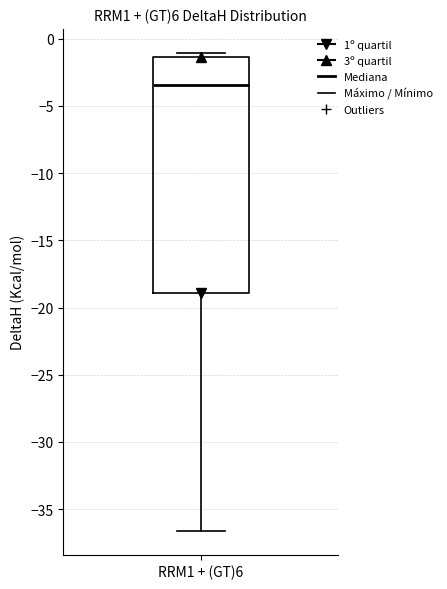

Read this box plot against the y-axis: the position of the median line, the range covered by the box, and the ends of both whiskers. The values are not printed on the chart, so give them approximately, as read against the axis.

median -3.5, box -19.0 to -1.5, whiskers -36.5 to -1.0